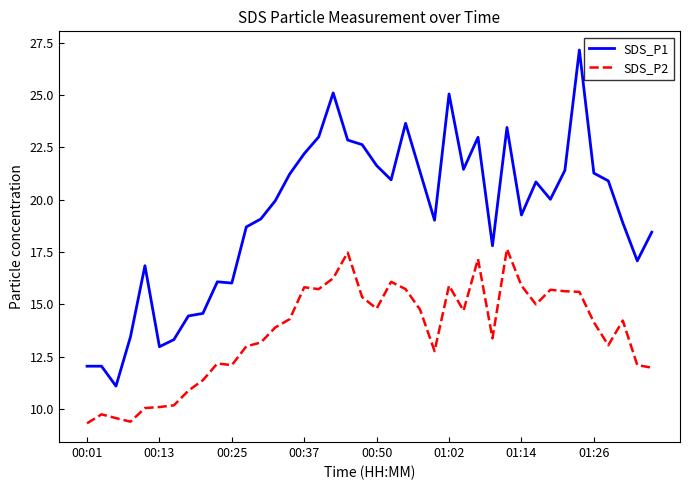

Does the chart have visible grid lines?

No